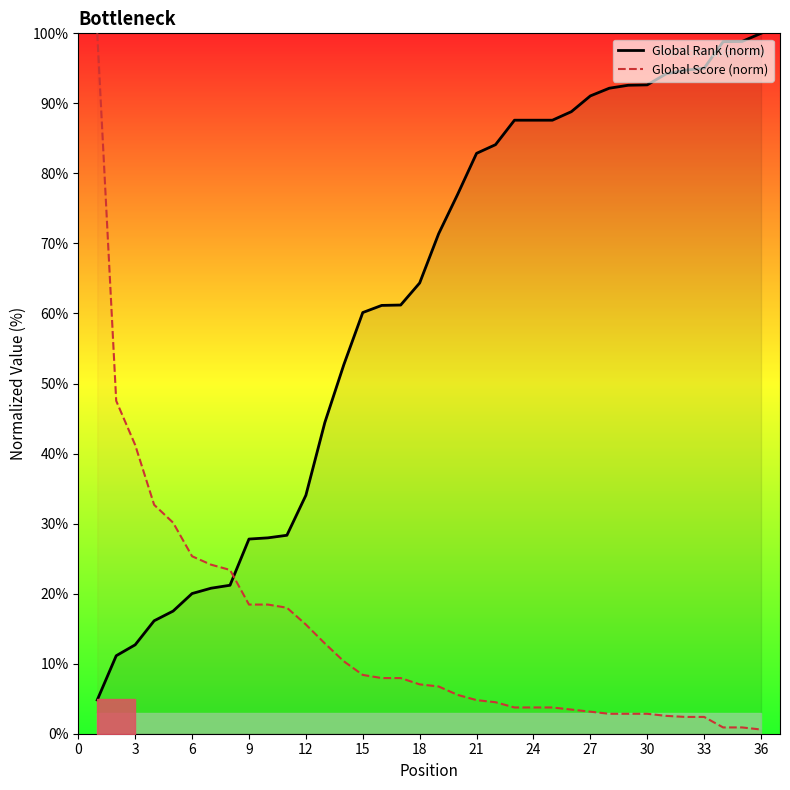

Which series has the widest spread of values?

Global Score (norm)